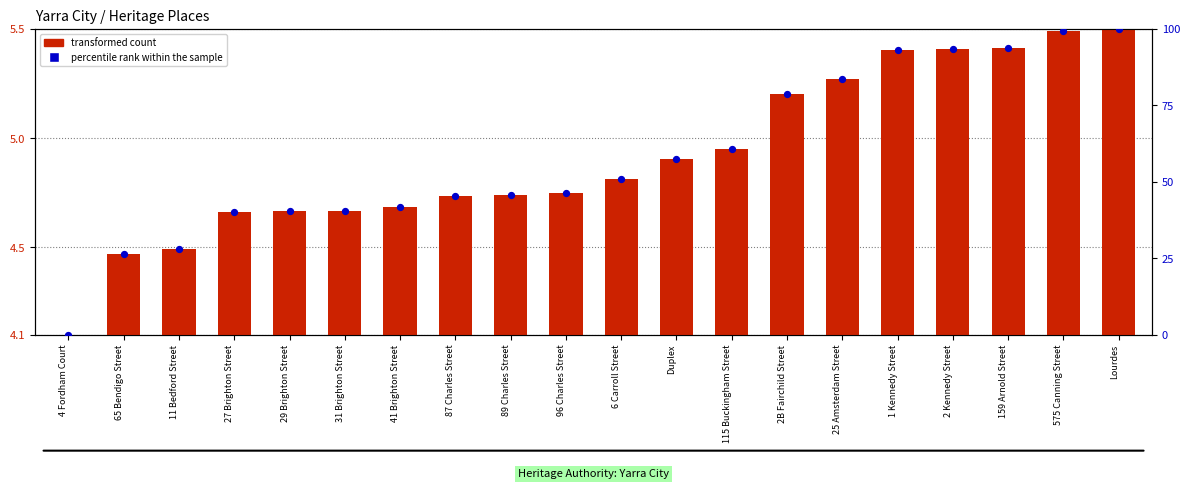

Which series has the largest Y range (max minus min)?

percentile rank within the sample